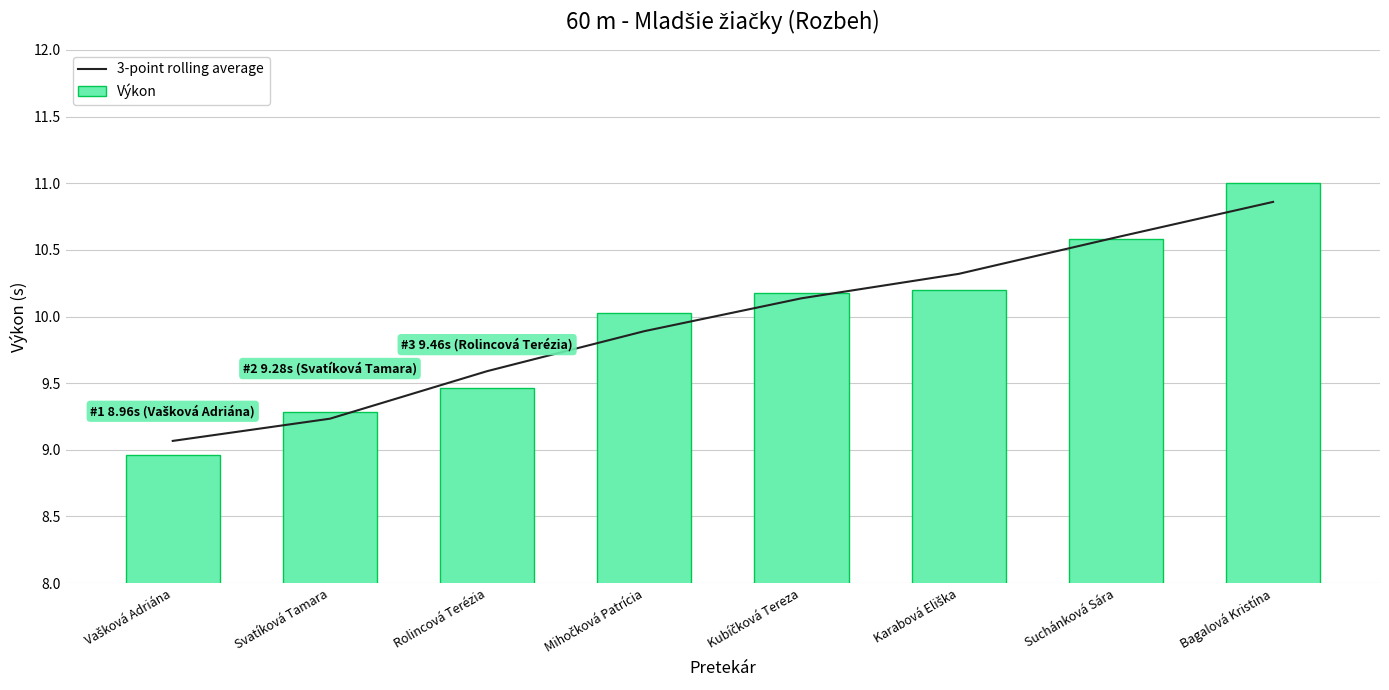

True or false: Výkon has a value of 10.6 at Suchánková Sára.

True